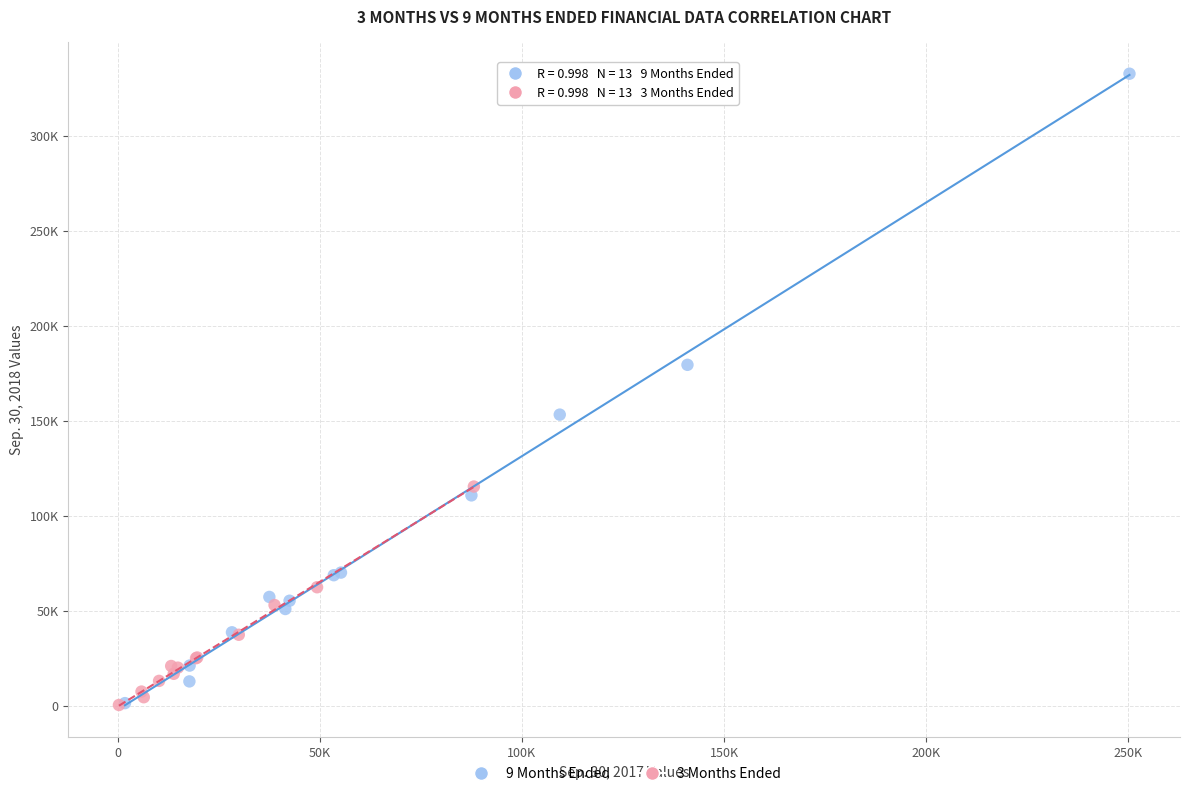

Which series reaches the maximum Y coordinate?

9 Months Ended